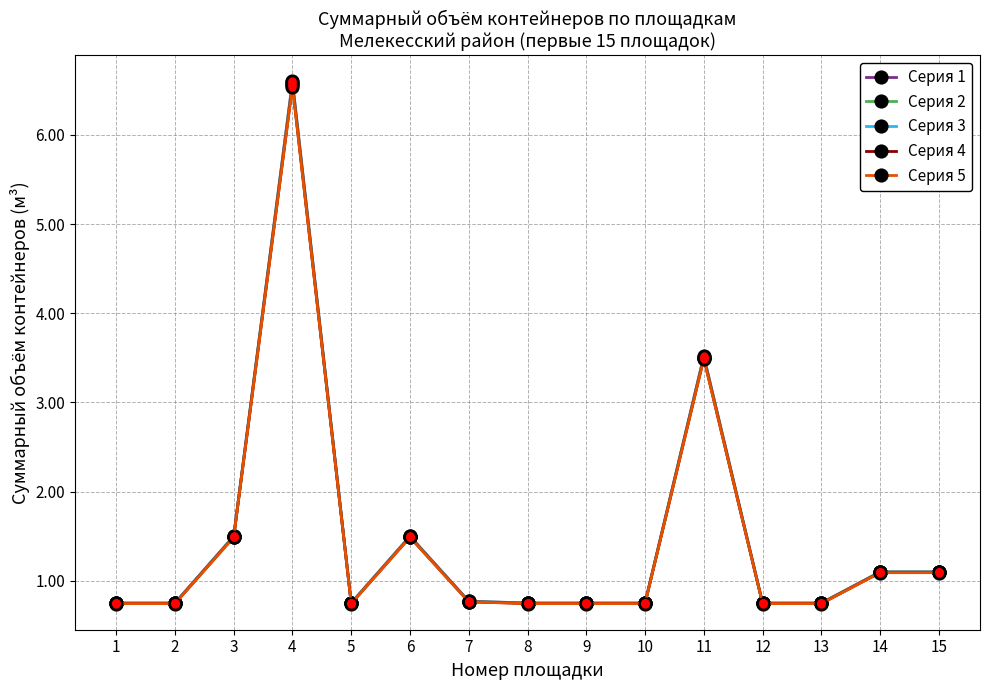

List the series in order of their overall mean, highest first.

Серия 1, Серия 2, Серия 3, Серия 4, Серия 5